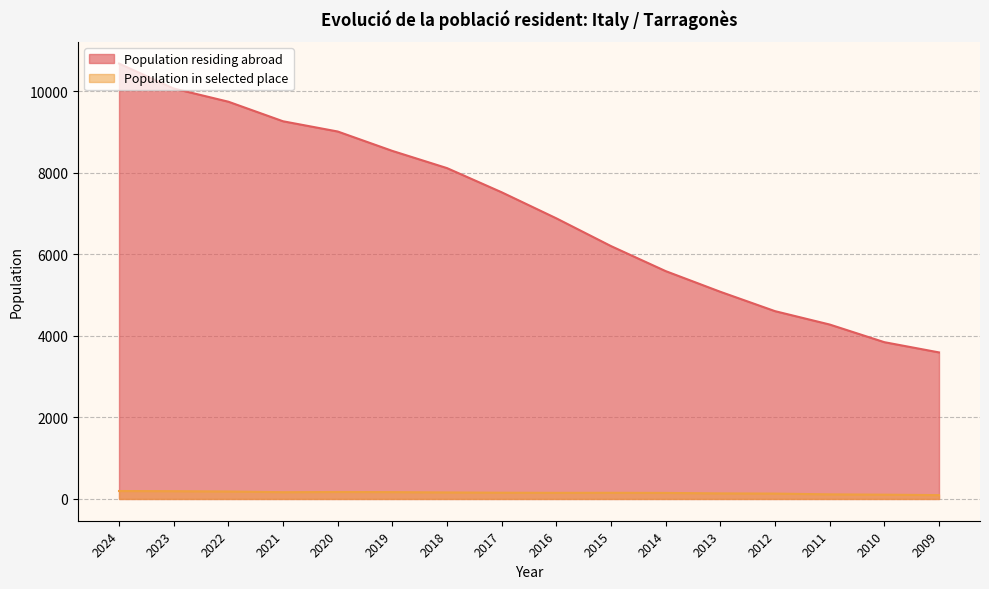

Which series has the largest total across all categories?

Population residing abroad